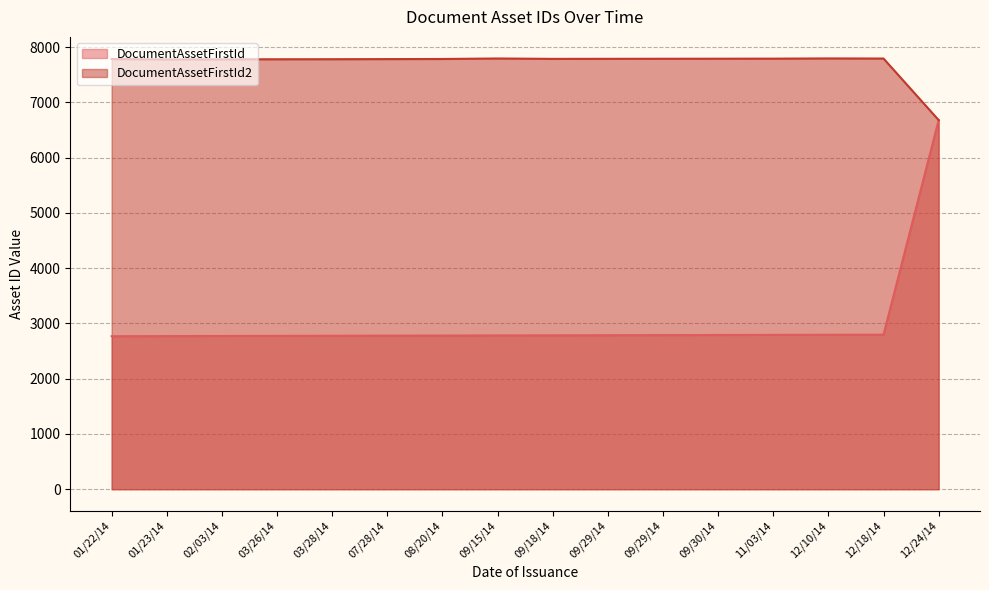

Reading left to right, what are all the values shown in this chart?

DocumentAssetFirstId: 01/22/14=2769	01/23/14=2771	02/03/14=2773	03/26/14=2775	03/28/14=2777	07/28/14=2779	08/20/14=2781	09/15/14=2783	09/18/14=2785	09/29/14=2787	09/29/14=2789	09/30/14=2791	11/03/14=2793	12/10/14=2795	12/18/14=2797	12/24/14=6680
DocumentAssetFirstId2: 01/22/14=7784	01/23/14=7778	02/03/14=7779	03/26/14=7780	03/28/14=7781	07/28/14=7783	08/20/14=7785	09/15/14=7794	09/18/14=7787	09/29/14=7788	09/29/14=7789	09/30/14=7790	11/03/14=7791	12/10/14=7795	12/18/14=7793	12/24/14=6679